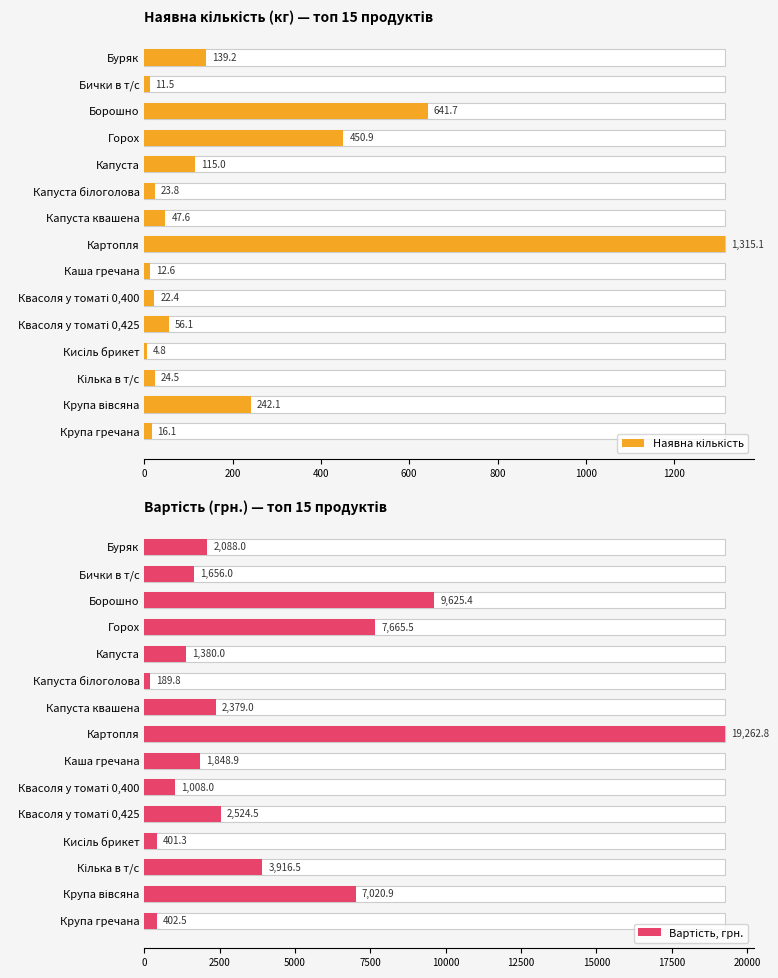

Is the value of Наявна кількість at Горох greater than the value of Вартість, грн. at Кілька в т/с?

No